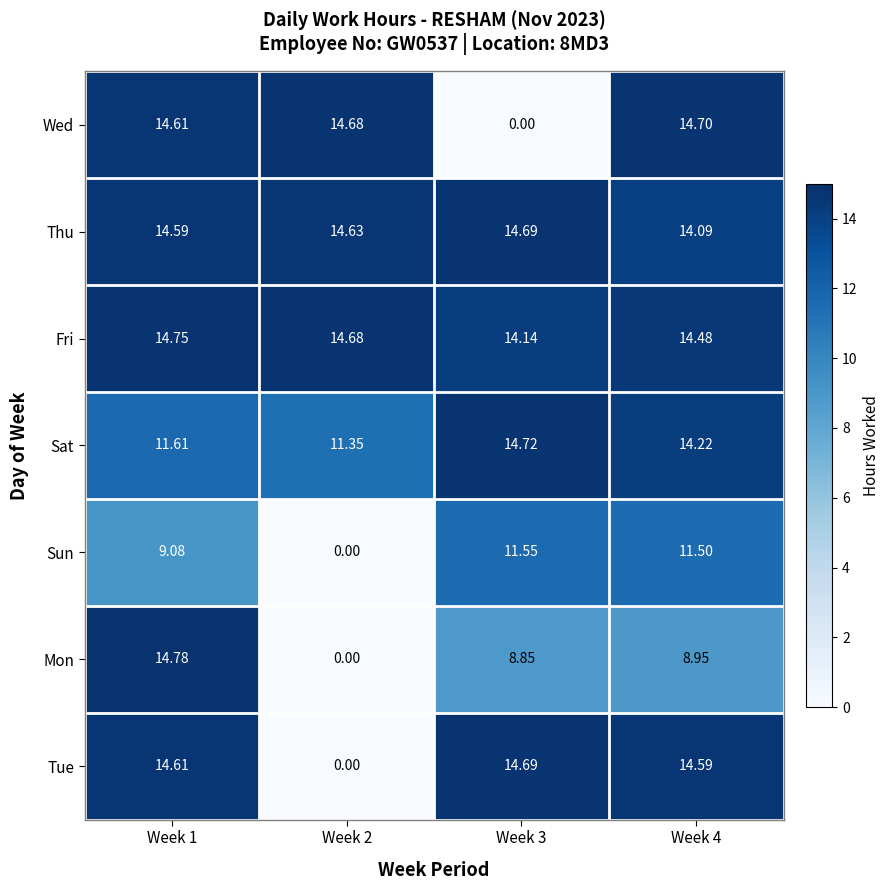

Which series has the largest total across all categories?

Fri